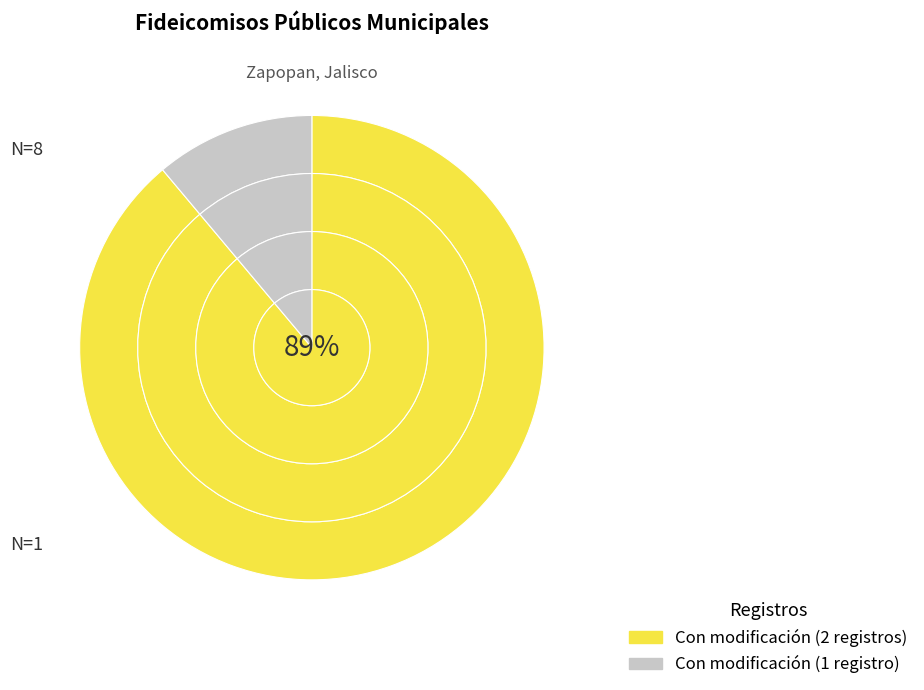

Is it true that 2015 is 1% of the pie?

False